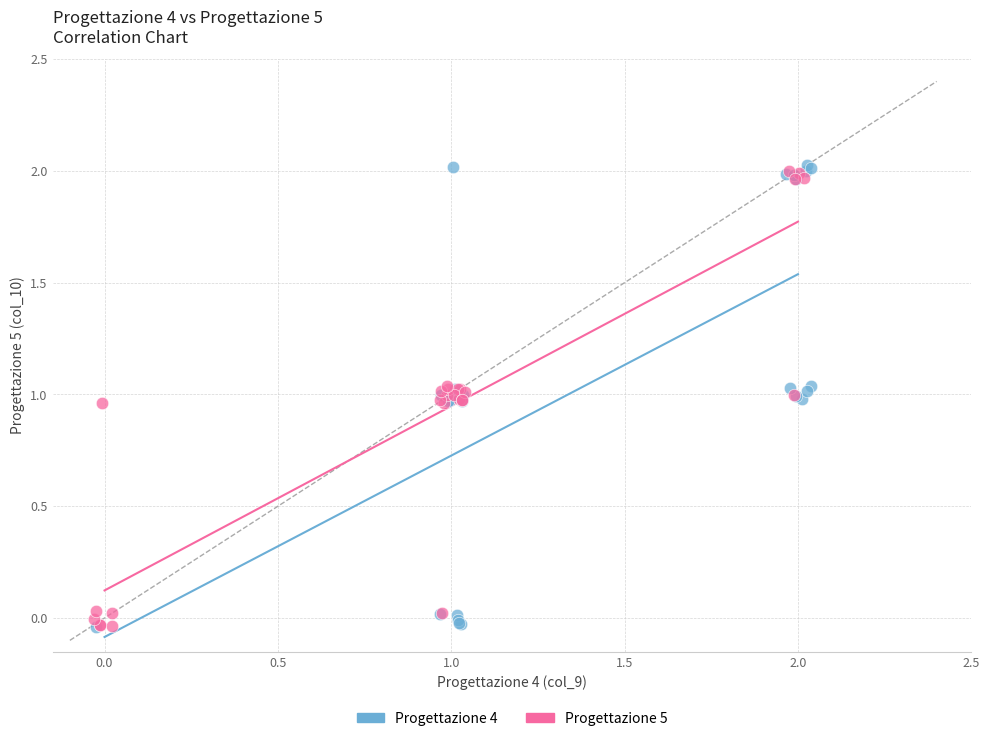

What are all the series names shown in the legend?

Progettazione 4, Progettazione 5